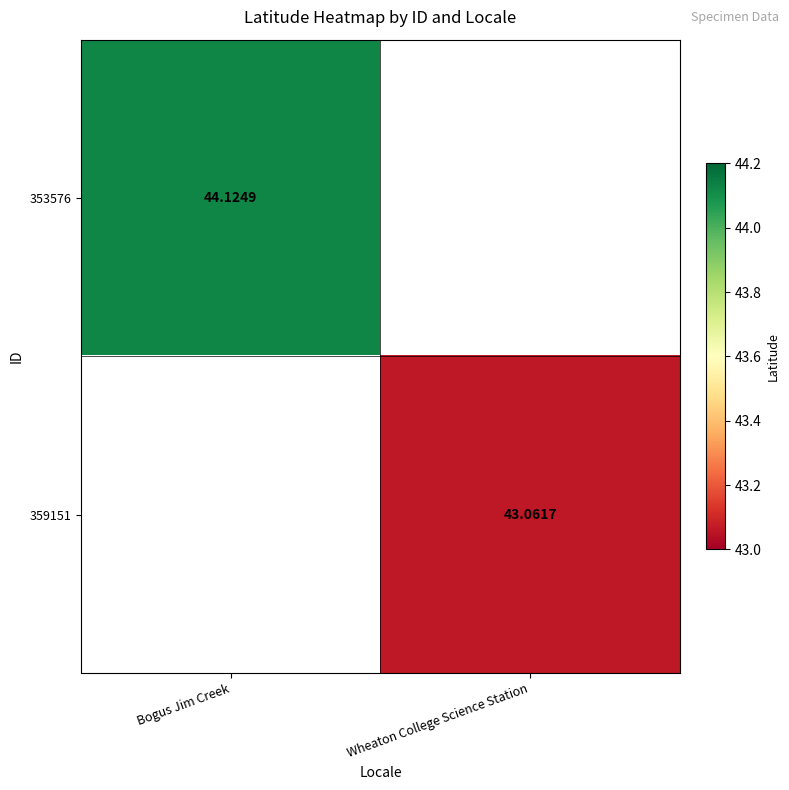

At which label is 353576 closest to 44?

Bogus Jim Creek